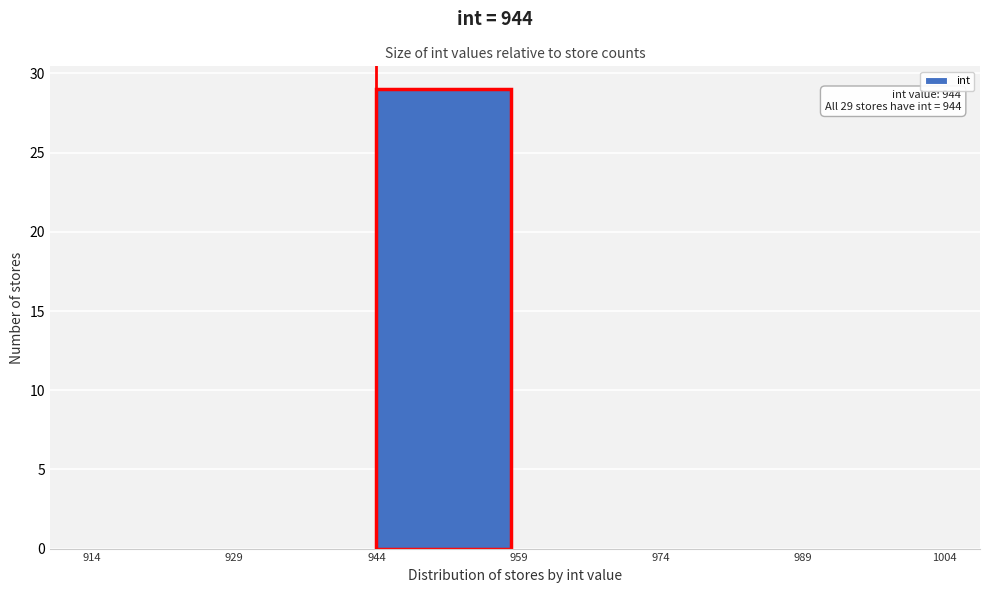

Over which range of the x-axis is the bar tallest?

944 to 959